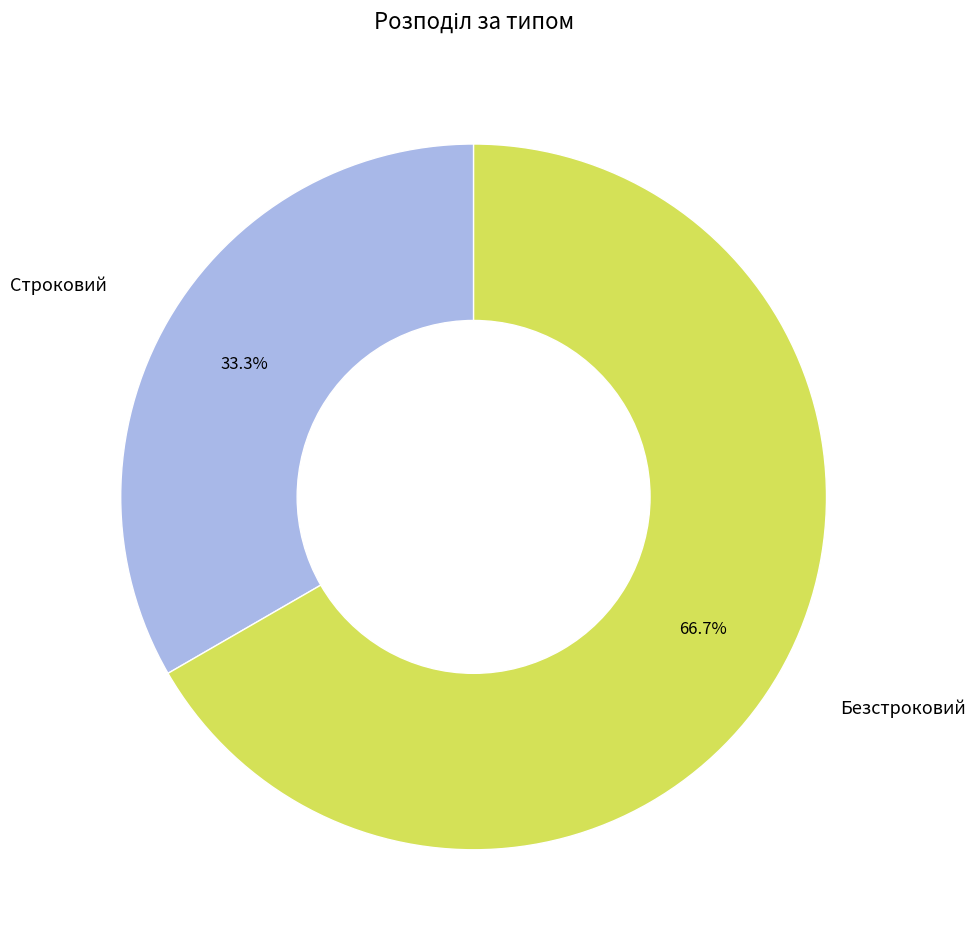

Which has a higher value, Строковий or Безстроковий?

Безстроковий